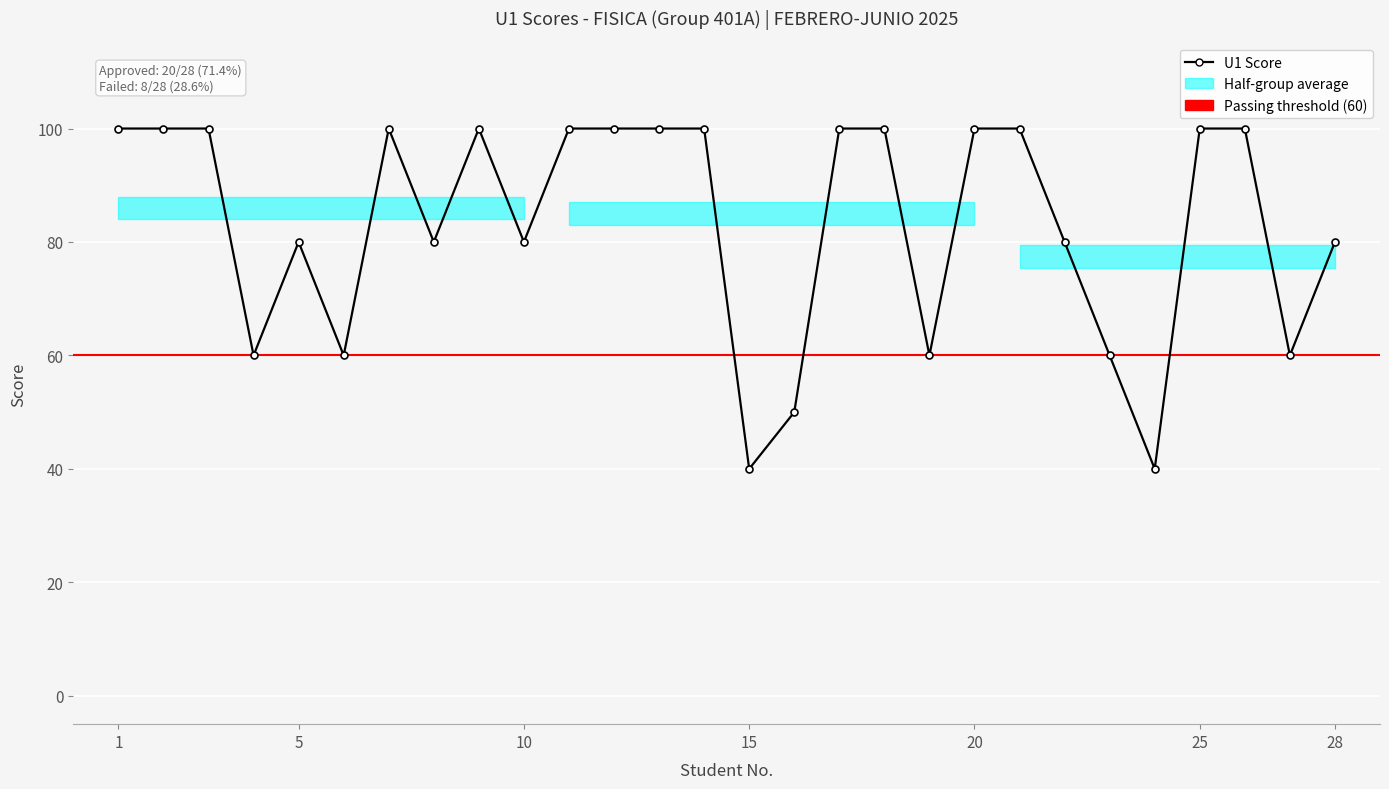

The chart shows a value of 100 at 21. True or false?

True